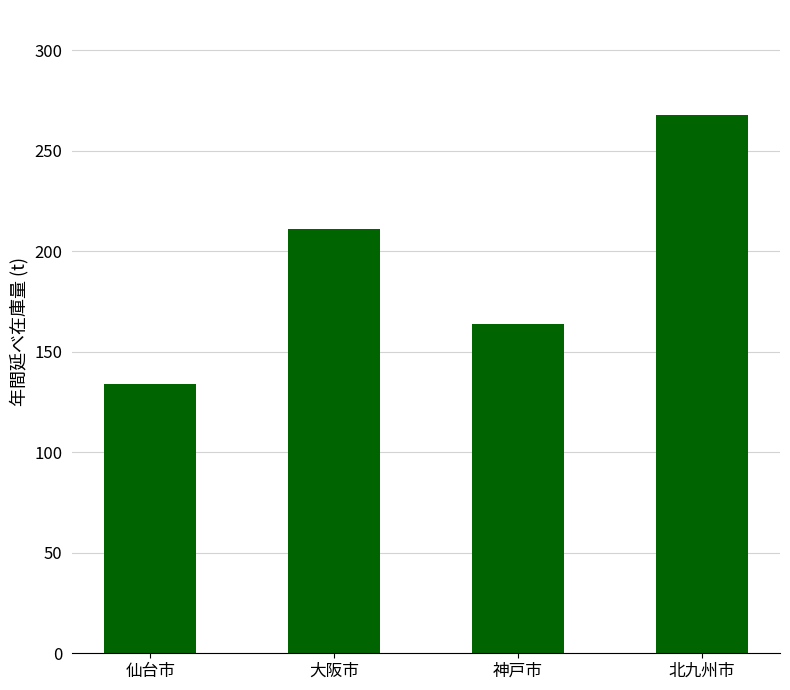

How many distinct data groups are displayed?

1